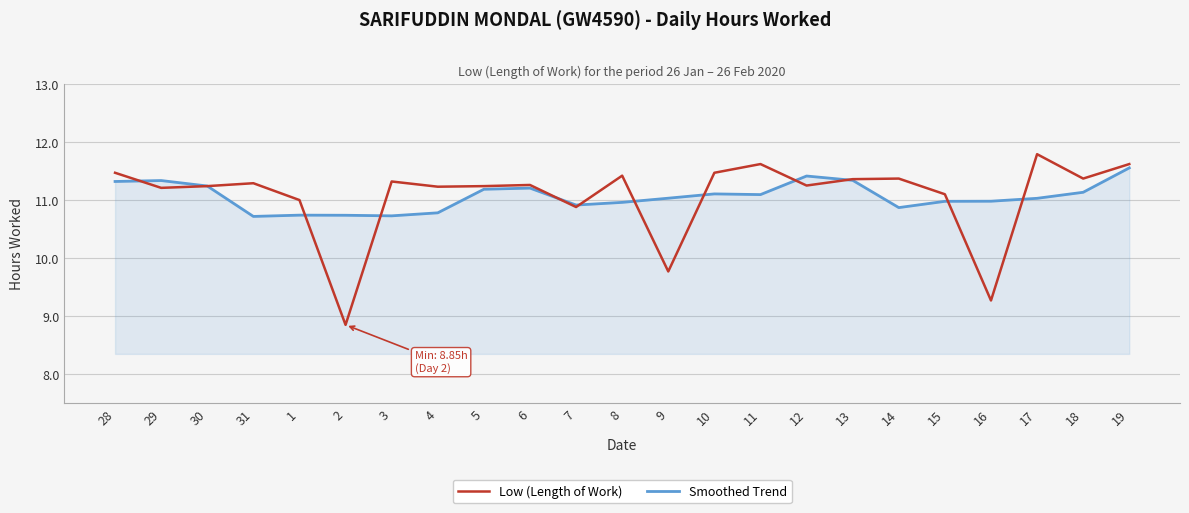

At which category does the chart reach its peak across all series?

17